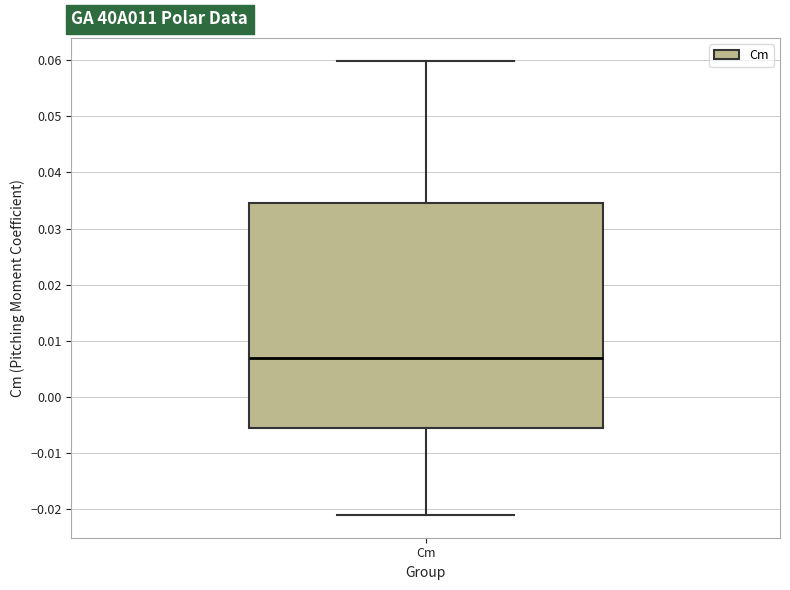

Read this box plot against the y-axis: the position of the median line, the range covered by the box, and the ends of both whiskers. The values are not printed on the chart, so give them approximately, as read against the axis.

median 0.007, box -0.006 to 0.035, whiskers -0.021 to 0.060